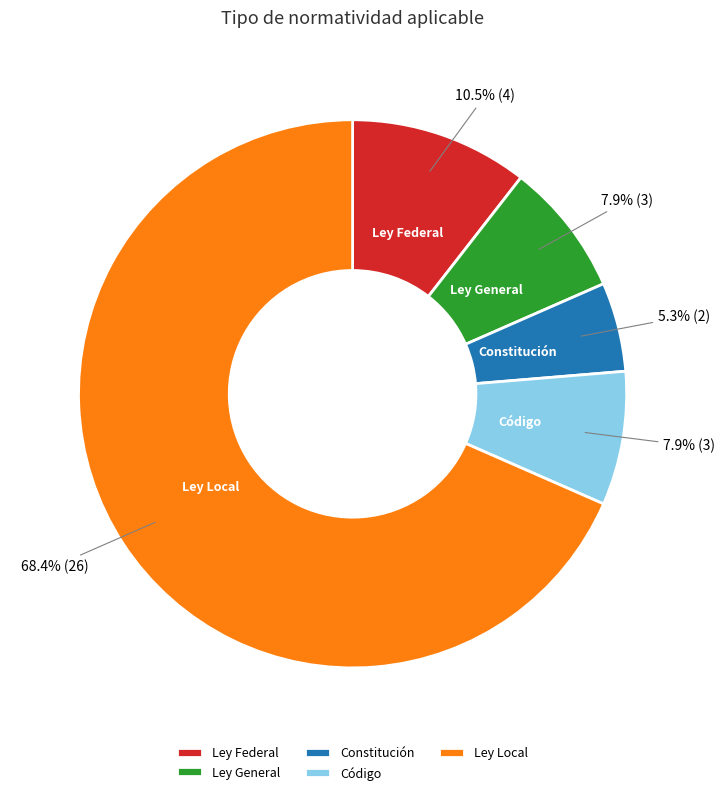

How many segments does this pie chart have?

5